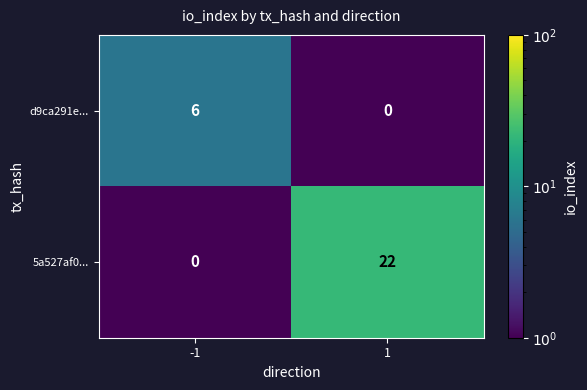

How many categories are shown in the chart?

2